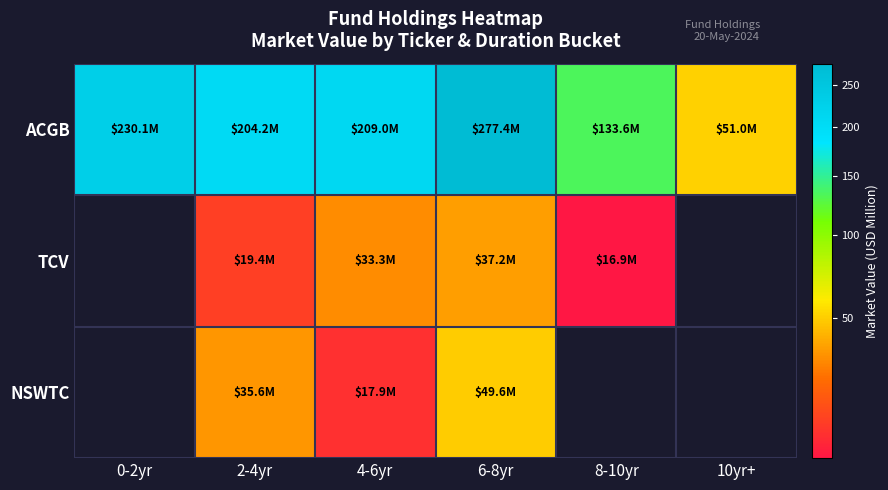

How many values in the TCV series exceed 19?

3